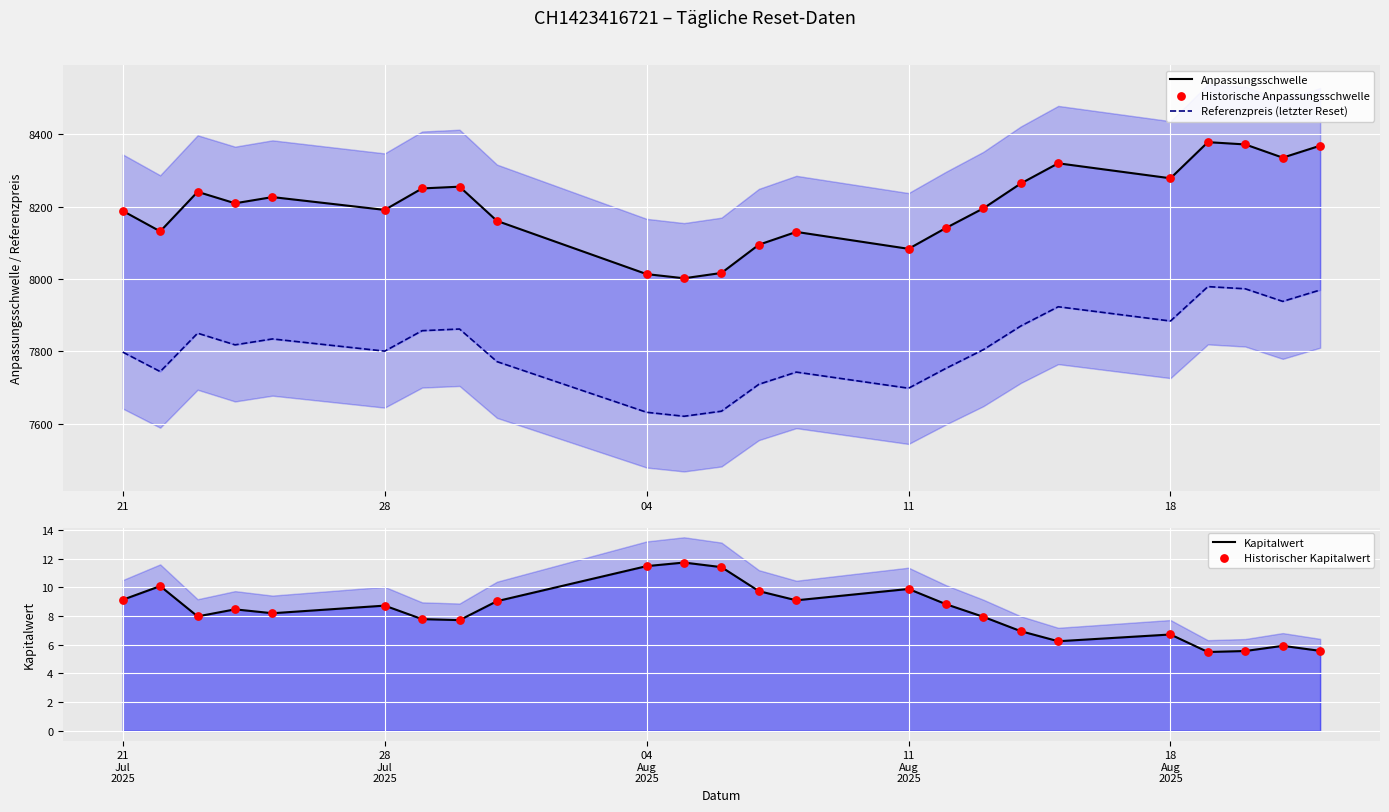

Which series contains the highest Y value?

Anpassungsschwelle